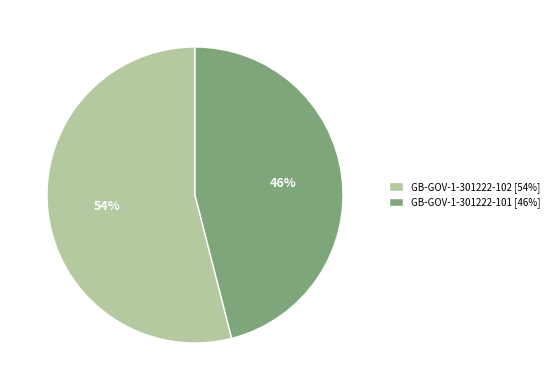

True or false: GB-GOV-1-301222-102 accounts for 46% of the total.

False